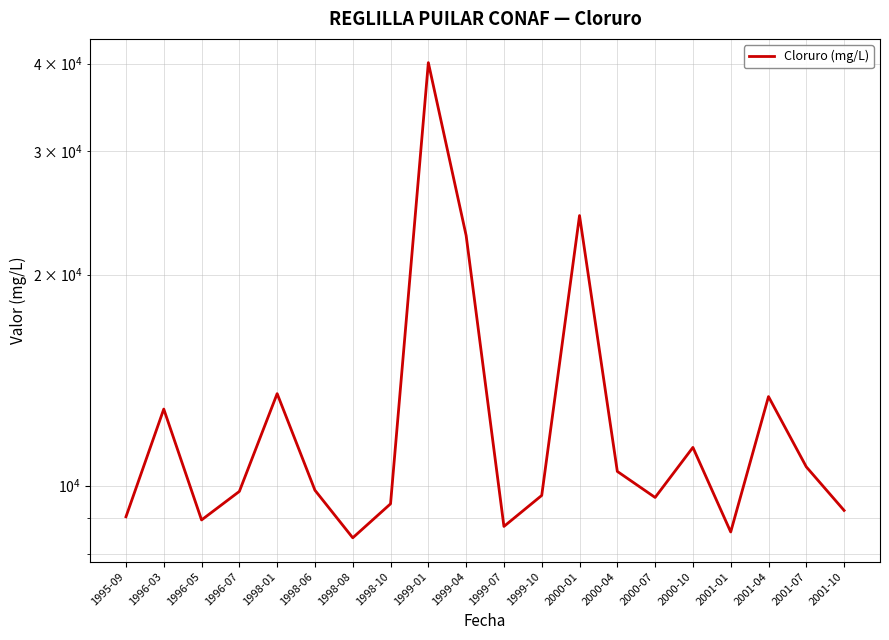

At which category does the data reach its first local peak?

1996-03